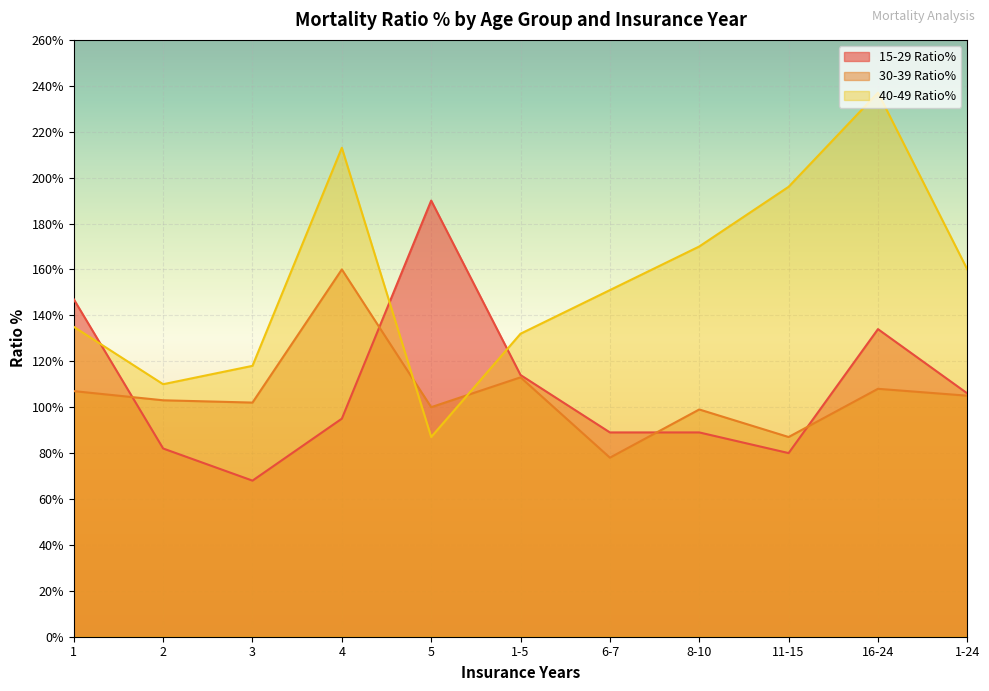

Is the value of 15-29 Ratio% at 1 greater than the value of 40-49 Ratio% at 3?

Yes